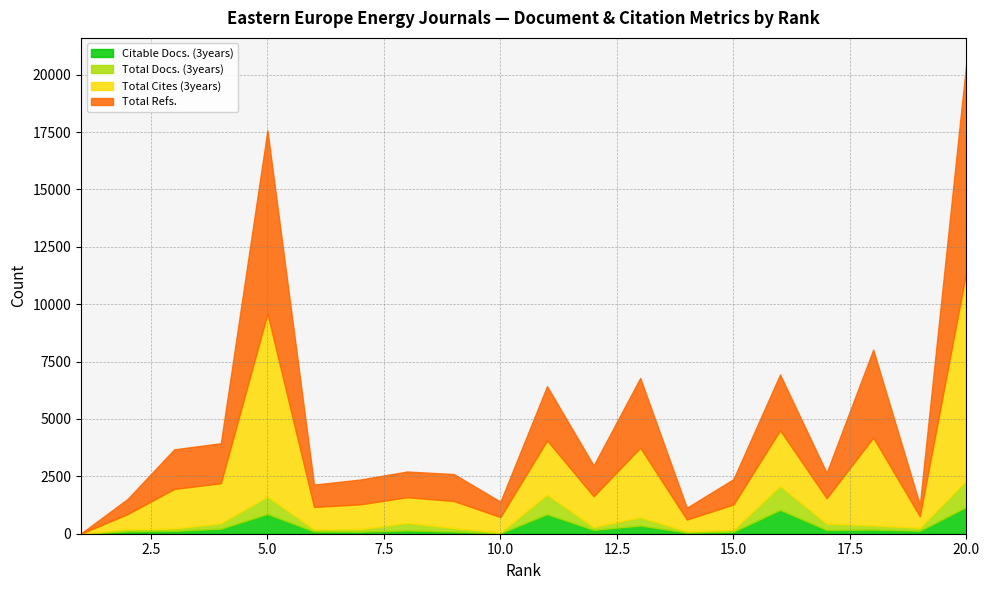

Rank the categories by Citable Docs. (3years) value from lowest to highest.

1, 10, 14, 15, 7, 9, 6, 2, 3, 19, 8, 17, 12, 18, 4, 13, 11, 5, 16, 20